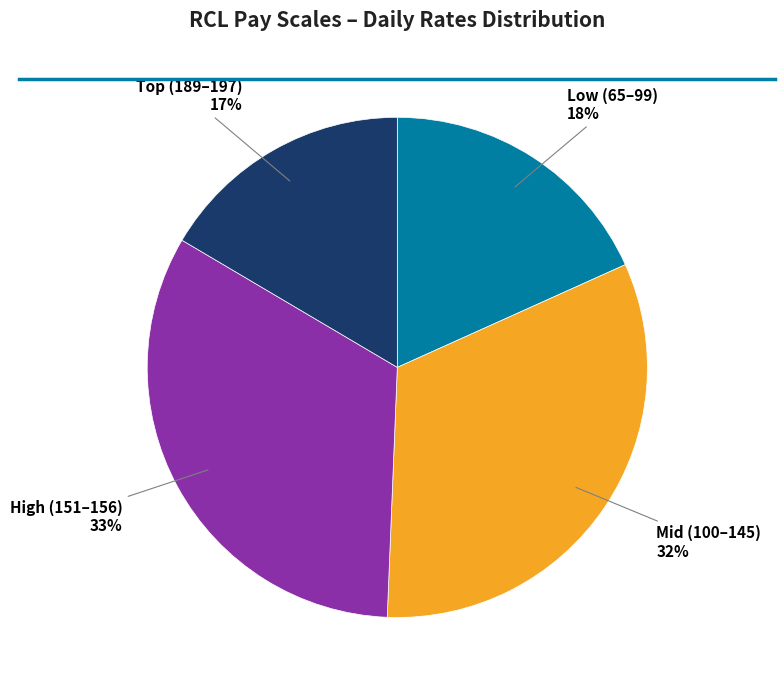

To the nearest percent, what portion does High (151–156) represent?

33%